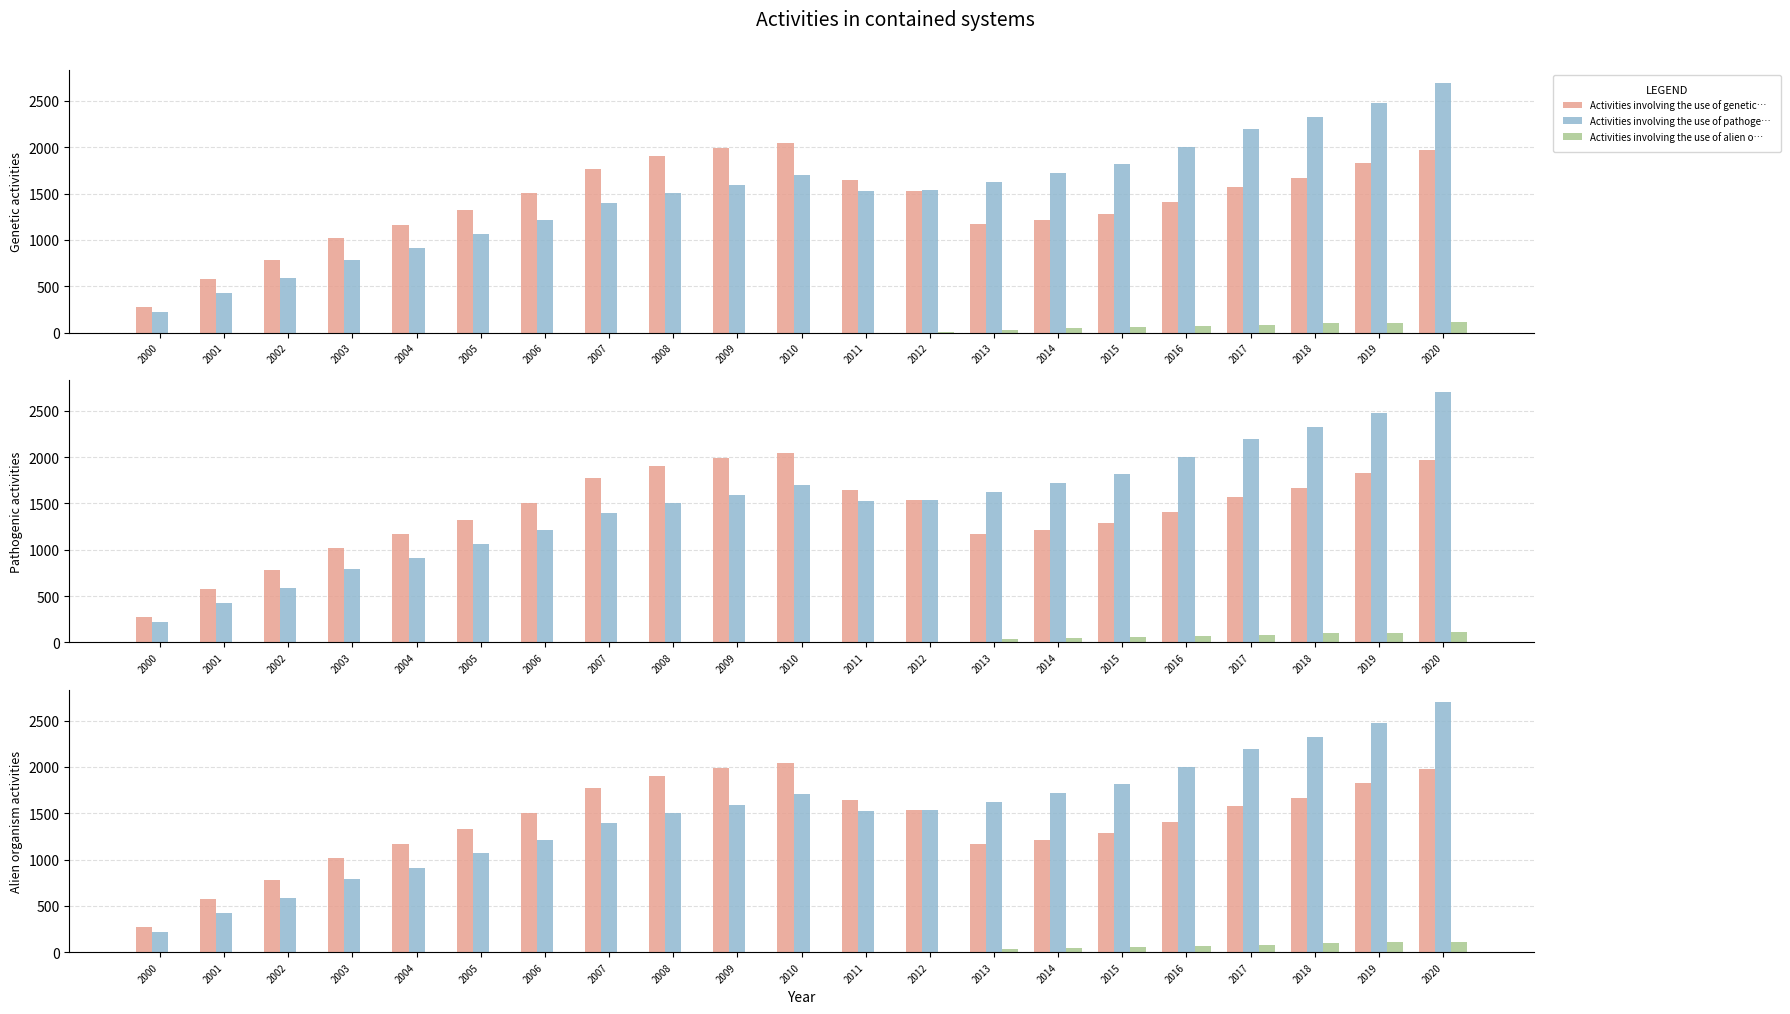

What is the spread (max minus min) of values at 2015?

1762